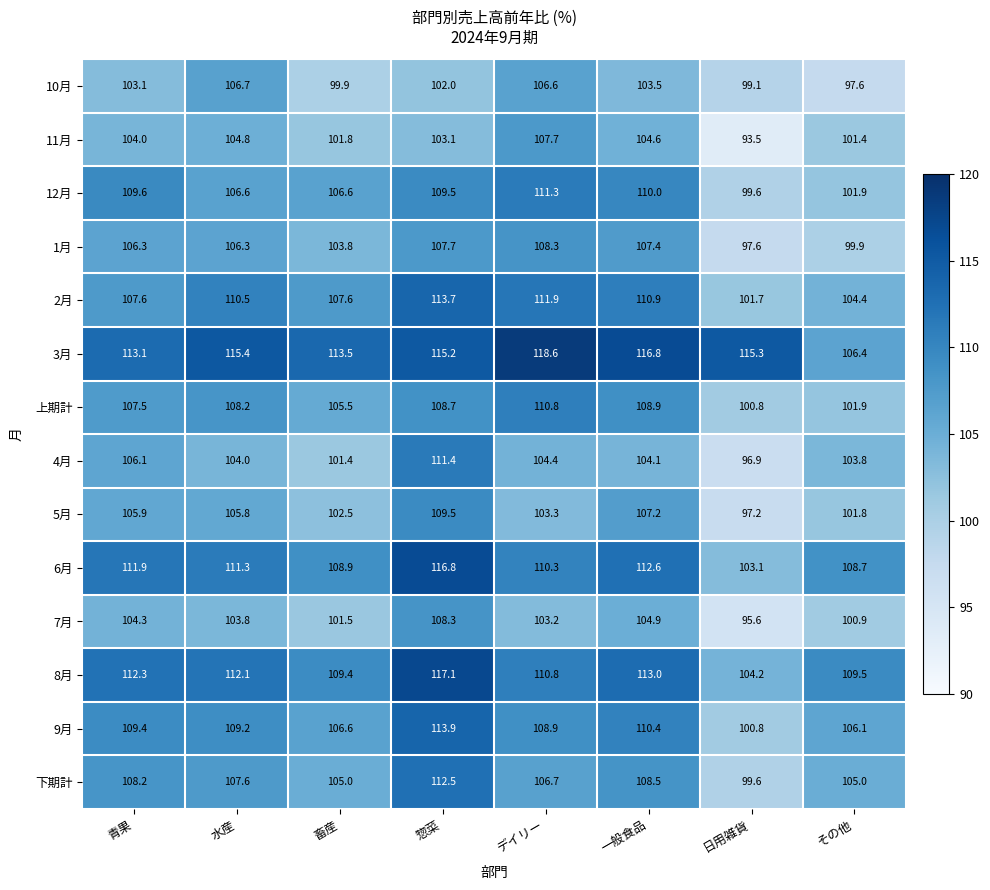

Is it true that 4月 equals 111.4 at 惣菜?

True